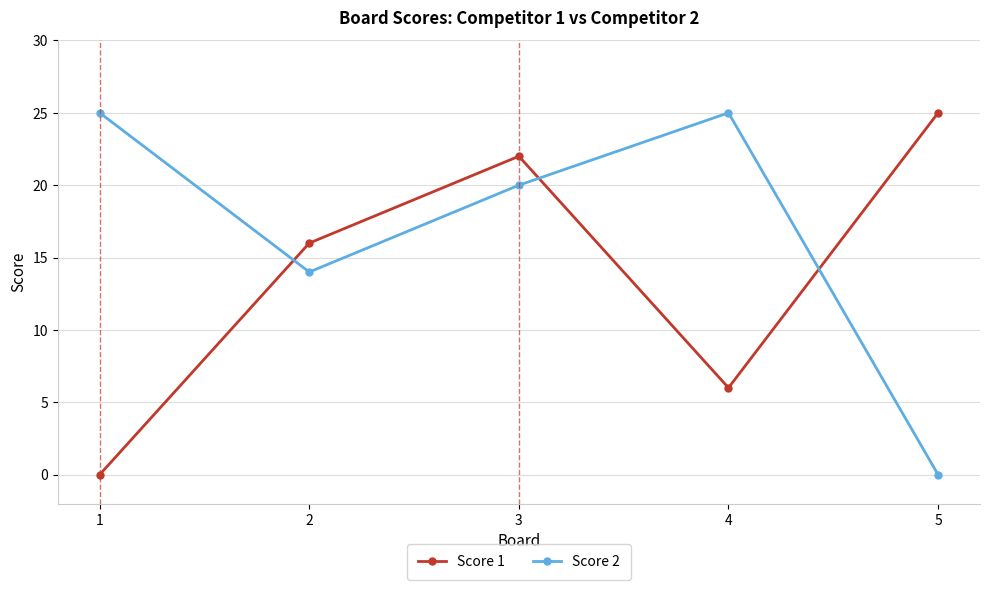

How many data points in Score 1 are less than 16?

2